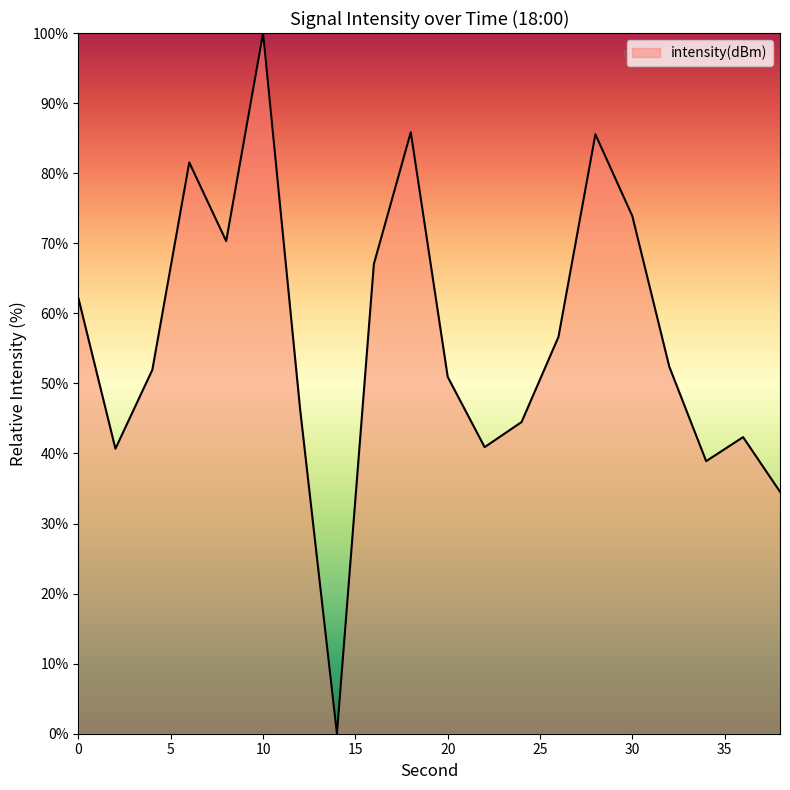

How many interior local peaks (higher than both neighbors) does the data have?

5